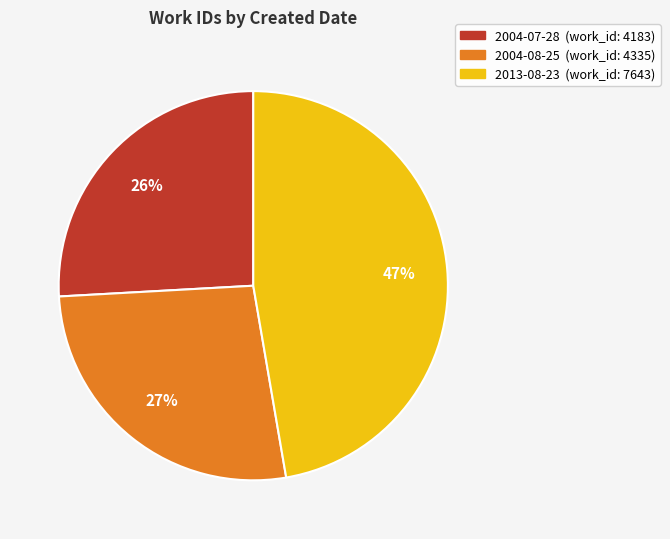

To the nearest percent, what is the difference between the largest and smallest slice percentages?

21%